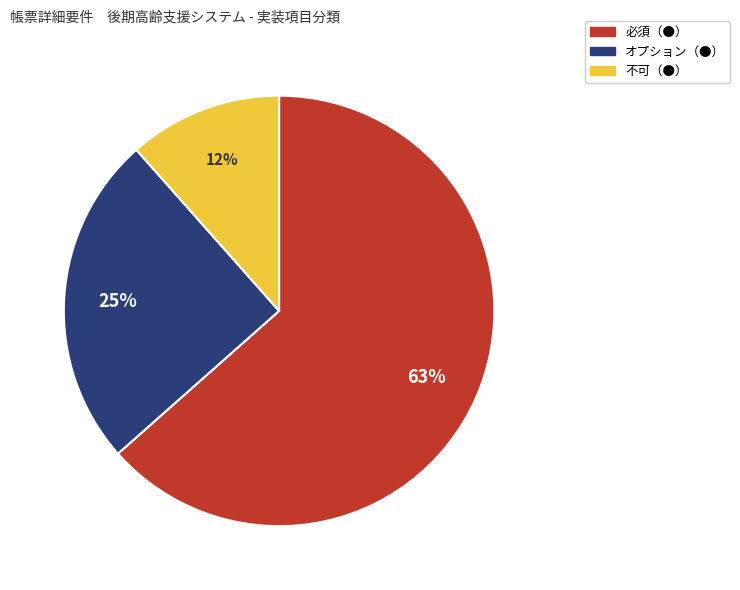

To the nearest percent, what is the average slice percentage?

33%